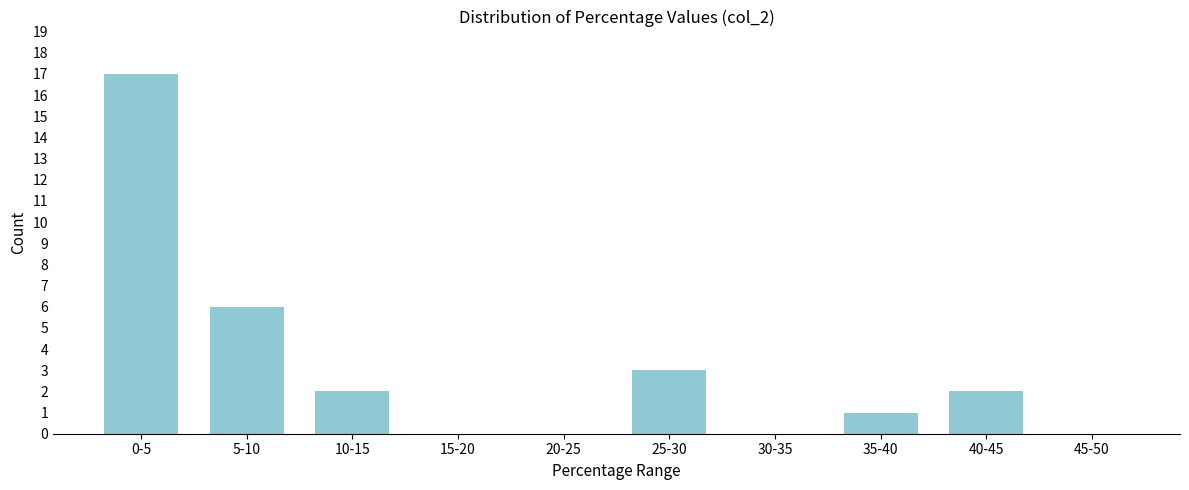

Reading left to right, extract all data points from this chart.

0-5=17	5-10=6	10-15=2	15-20=0	20-25=0	25-30=3	30-35=0	35-40=1	40-45=2	45-50=0